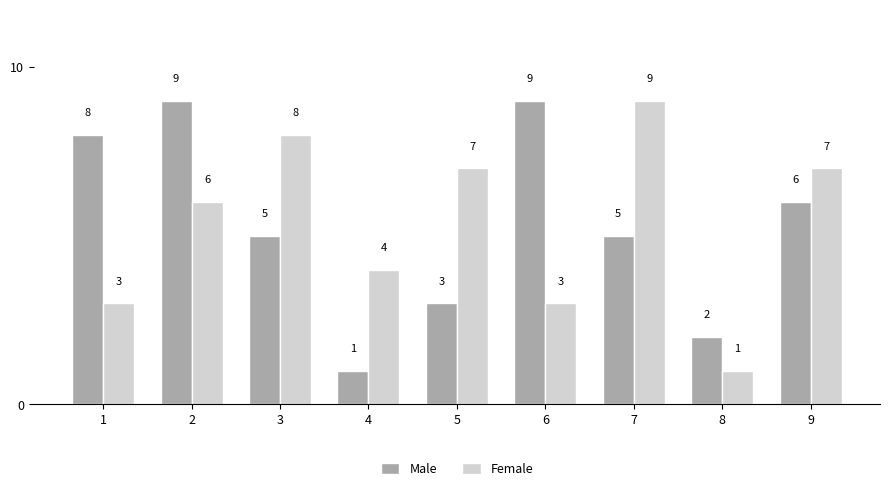

Which category has the lowest value in the Male series?

4